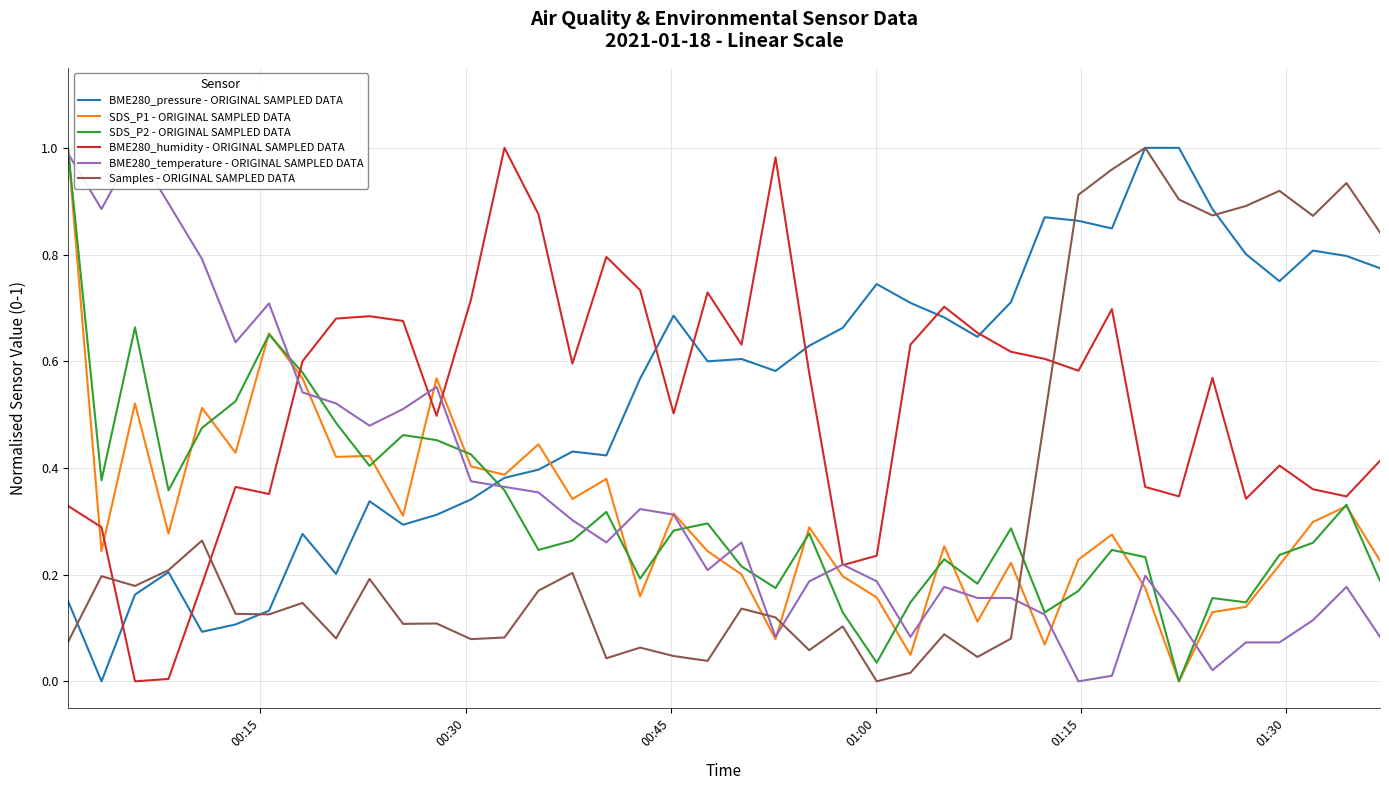

How many distinct data groups are displayed?

6